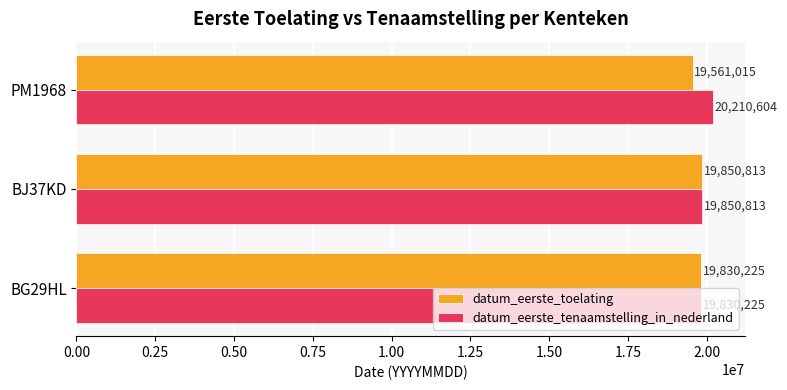

How many data points in datum_eerste_tenaamstelling_in_nederland are less than 19850813?

1